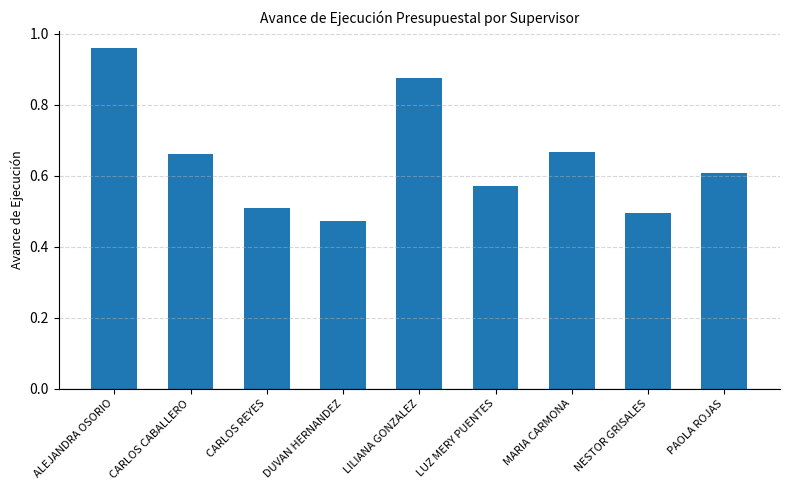

Which label corresponds to the smallest value in the chart?

DUVAN HERNANDEZ